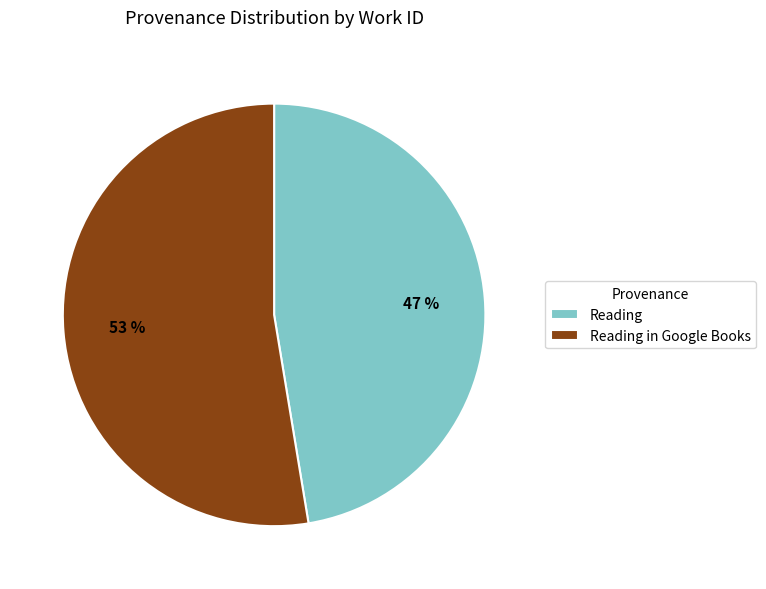

What is the largest slice in the pie chart?

Reading in Google Books